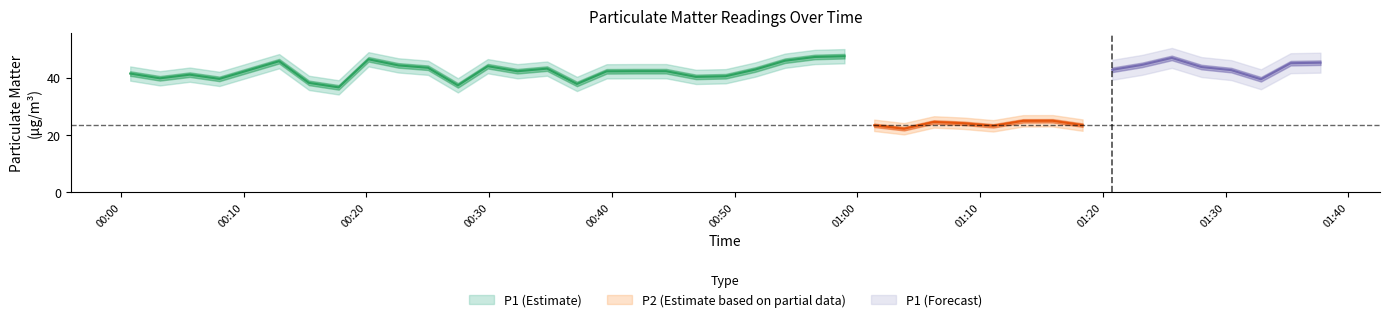

What is the sum of the P2 values at 17 and 26?

46.4